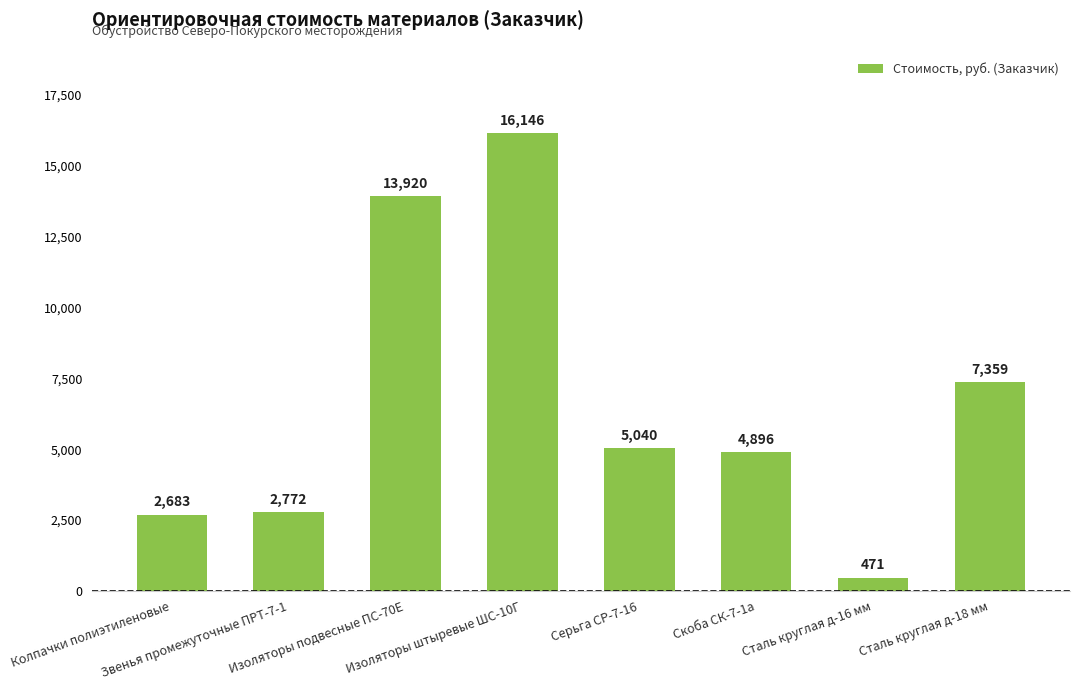

What is the ratio of the value at Скоба СК-7-1а to the value at Звенья промежуточные ПРТ-7-1?

1.8